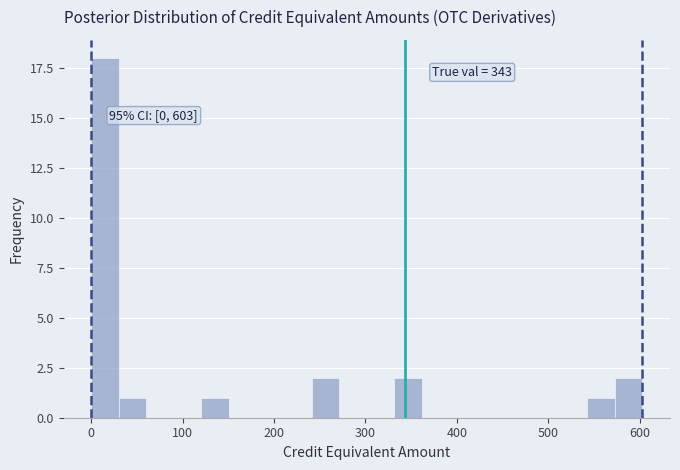

Read against the x-axis, roughly where is the centre of the tallest bar?

20